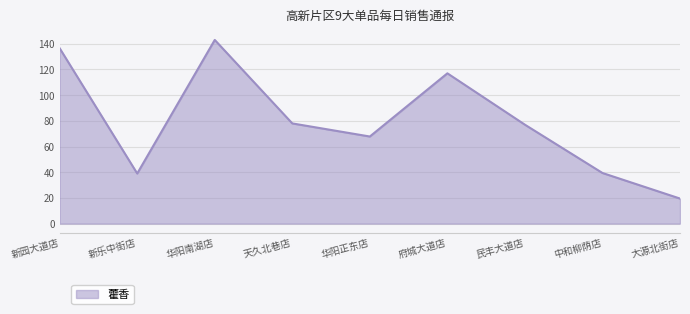

What is the approximate value at 民丰大道店?

77.0